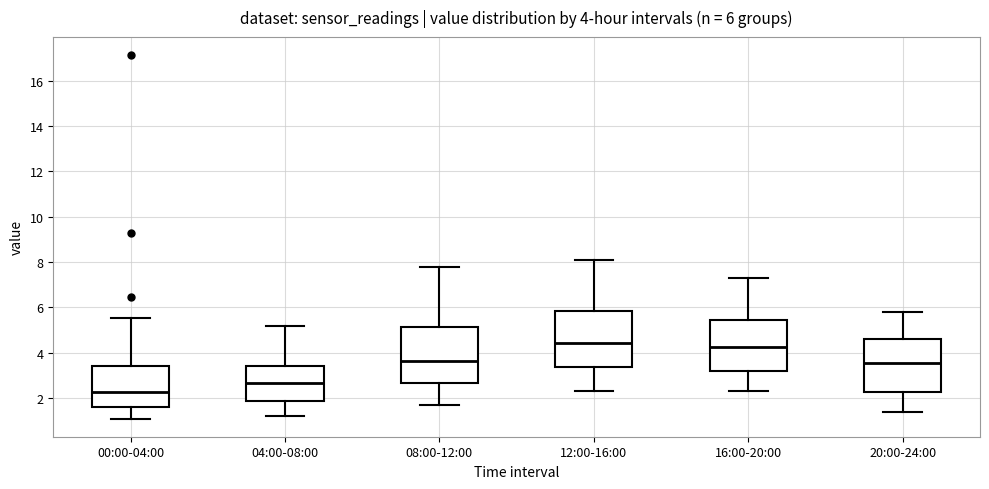

Which box has the lowest median line?

00:00-04:00